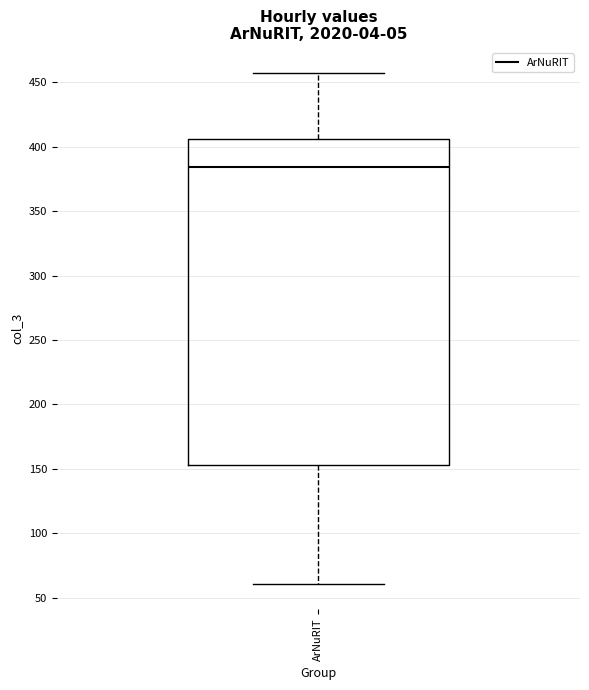

Read this box plot against the y-axis: the position of the median line, the range covered by the box, and the ends of both whiskers. The values are not printed on the chart, so give them approximately, as read against the axis.

median 385, box 155 to 405, whiskers 60 to 455